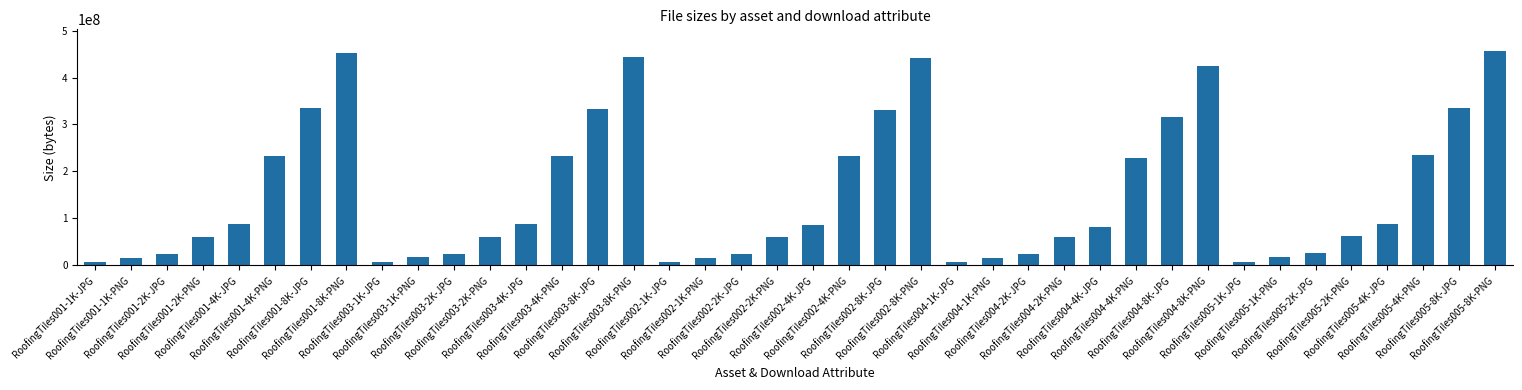

Which has a higher value, RoofingTiles002-8K-PNG or RoofingTiles004-1K-JPG?

RoofingTiles002-8K-PNG